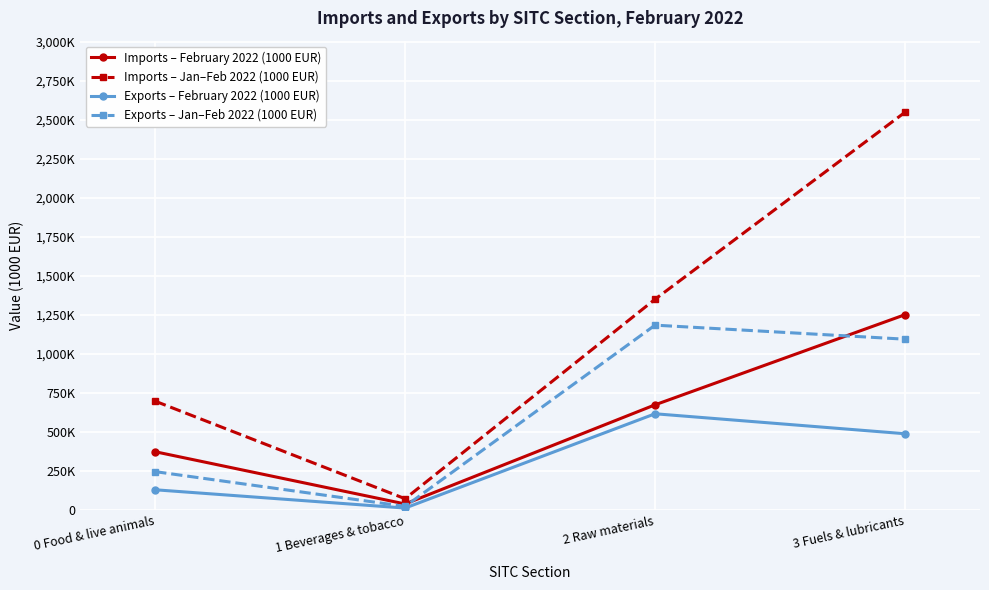

At which category is the sum across all series the highest?

3 Fuels & lubricants